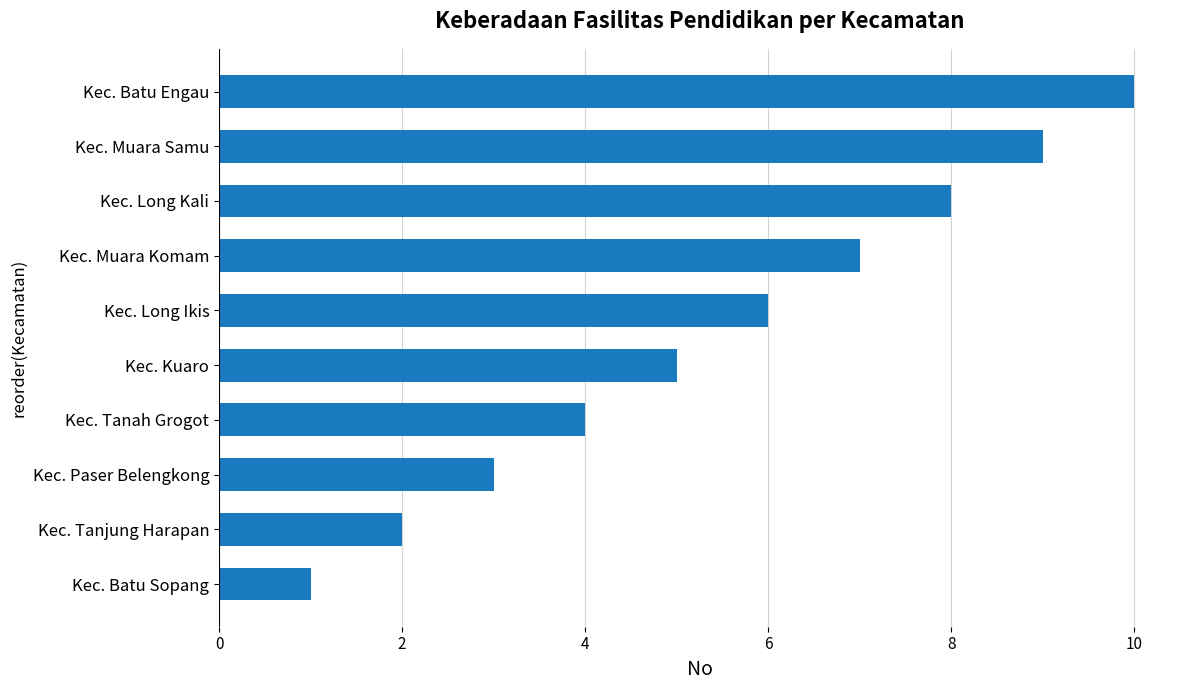

What value does the data have at Kec. Long Ikis?

6